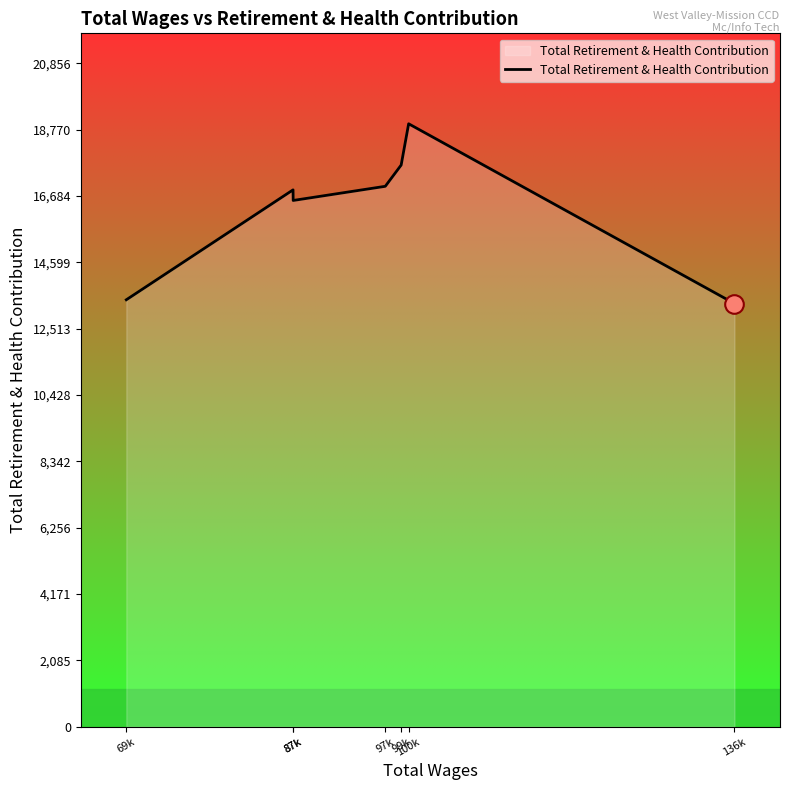

What is the change in value from 87k to 97k?

+112